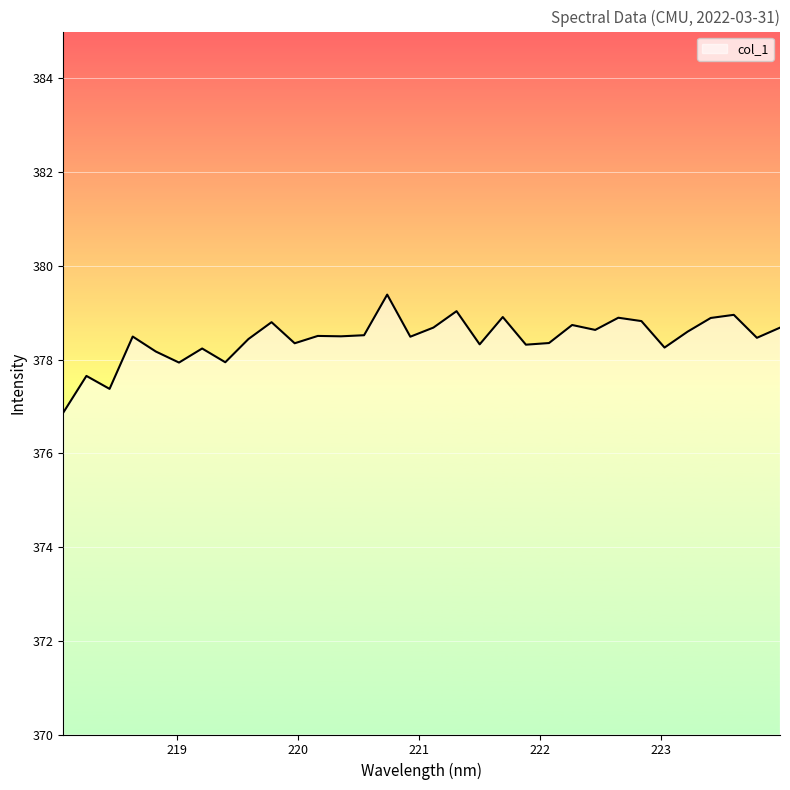

What is the smallest value displayed?

376.9